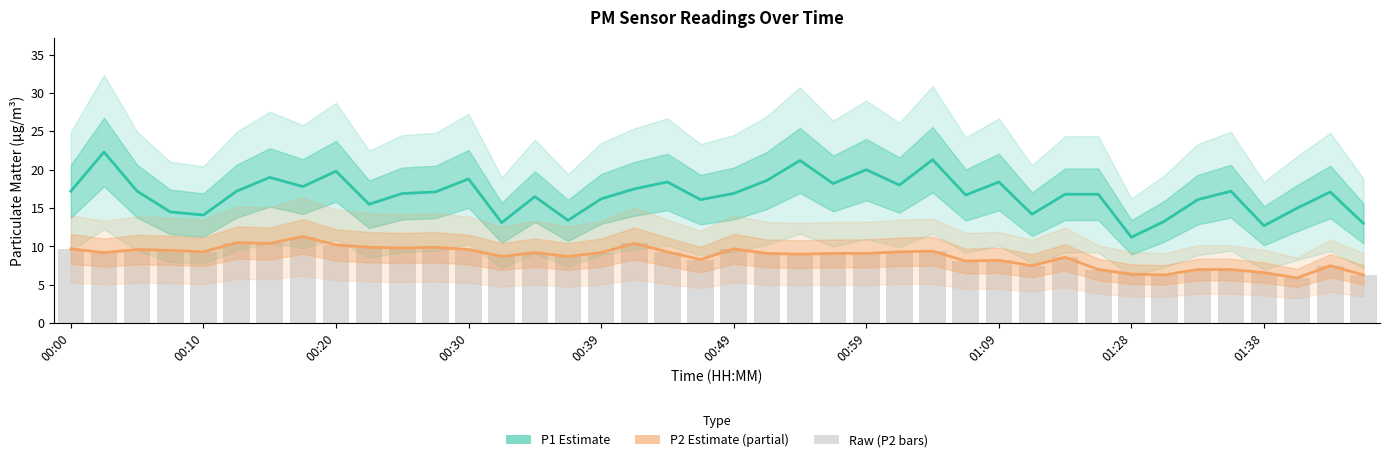

What is the sum of the P1 (Estimate) values at 00:20 and 34?

33.3